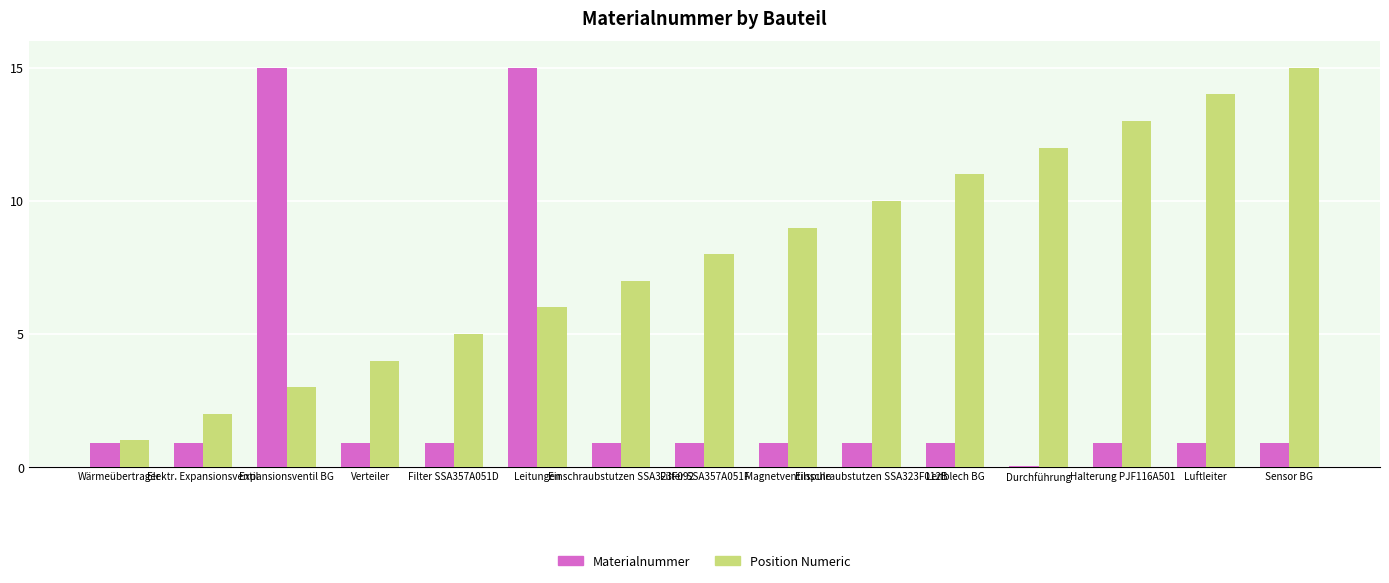

What is the label of the 10th bar from the left?

Einschraubstutzen SSA323F012B